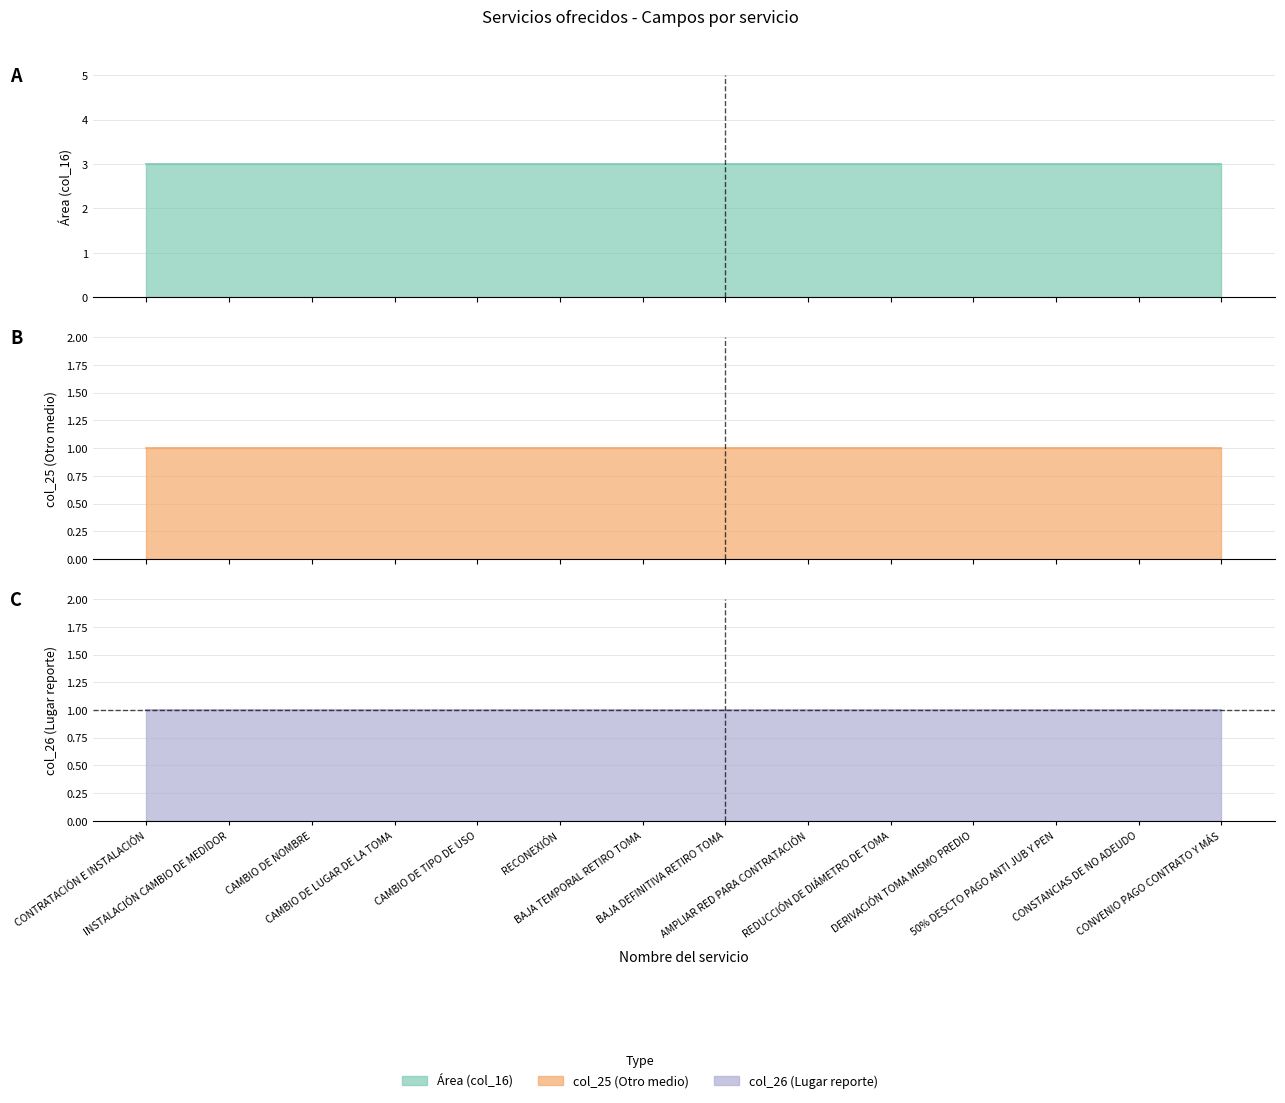

Which series has the largest total across all categories?

Área (col_16)